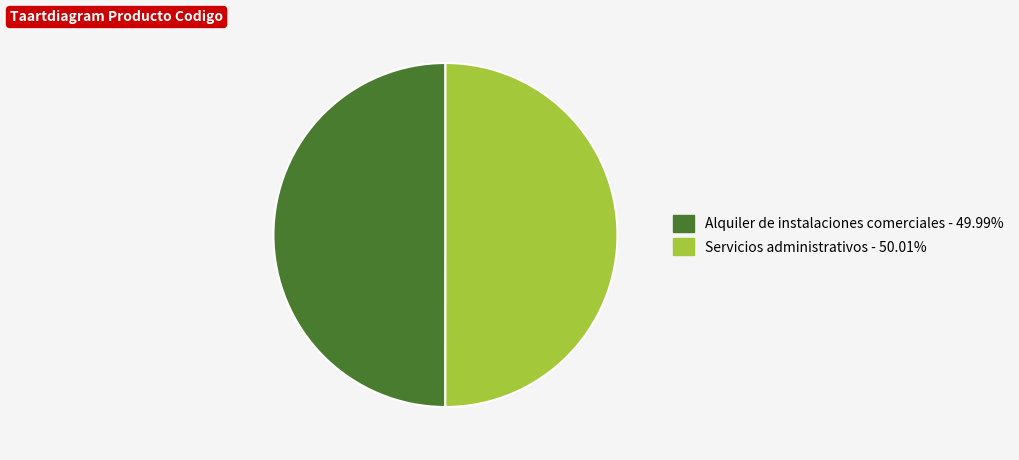

The Servicios administrativos slice represents 59% of the pie. True or false?

False